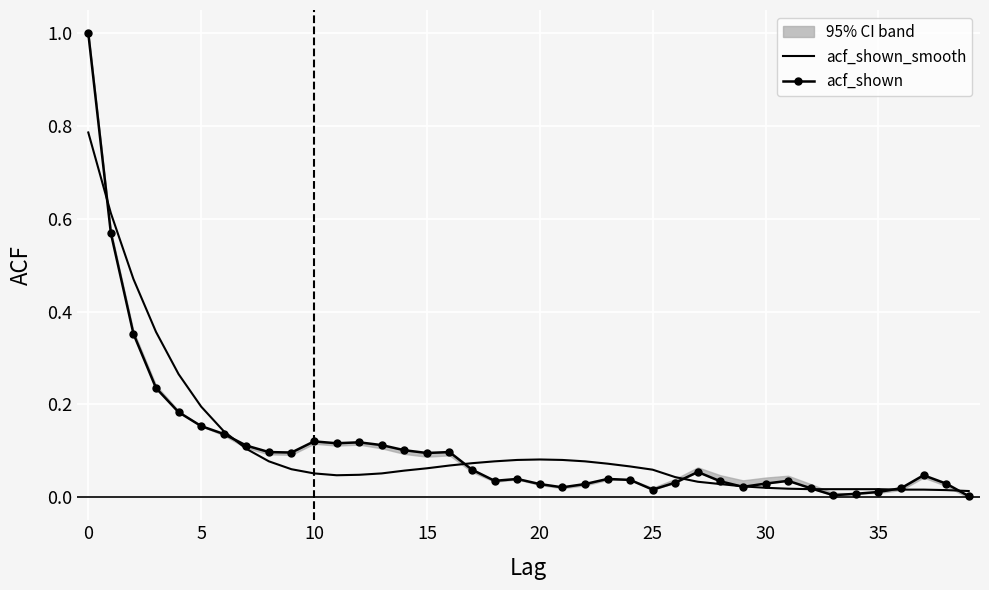

At 17, list the series in order from largest to smallest.

acf_shown_smooth, acf_shown